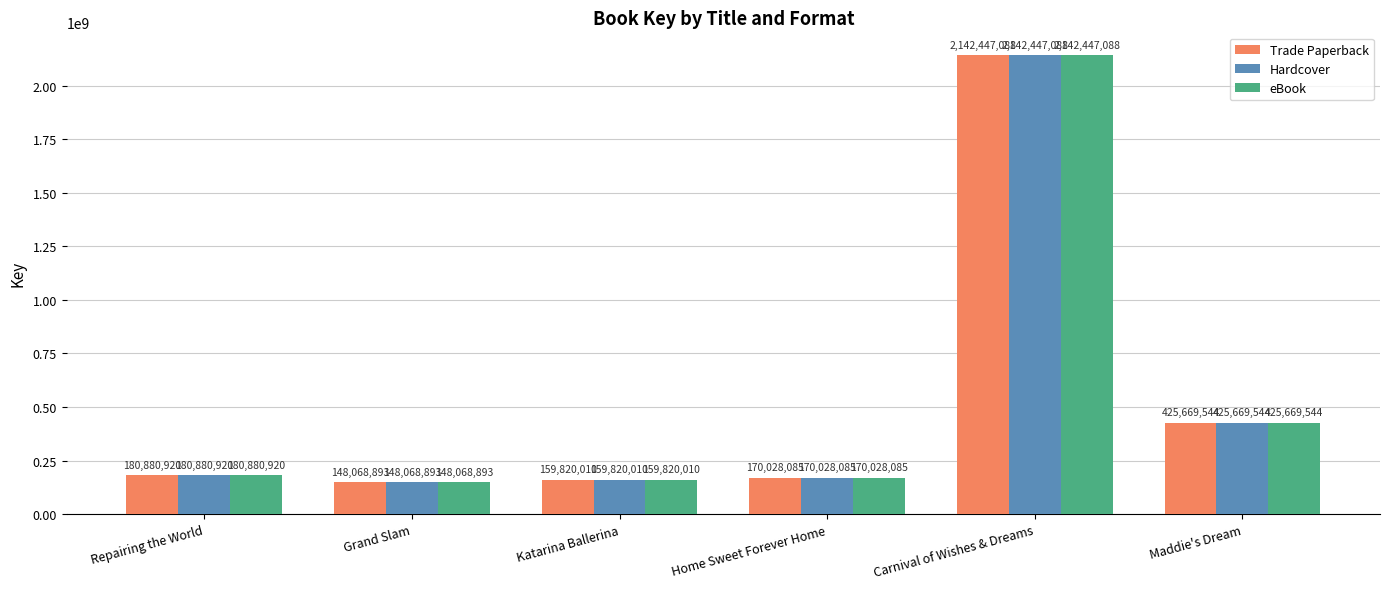

What is the difference between the Hardcover values at Katarina Ballerina and Repairing the World?

21060910